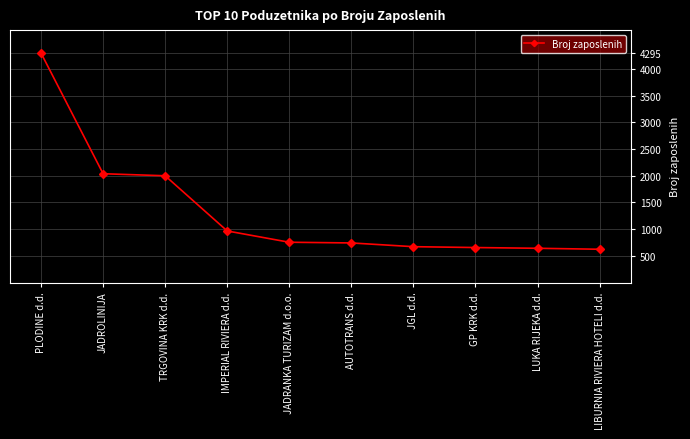

What is the difference between the maximum and minimum values?

3671